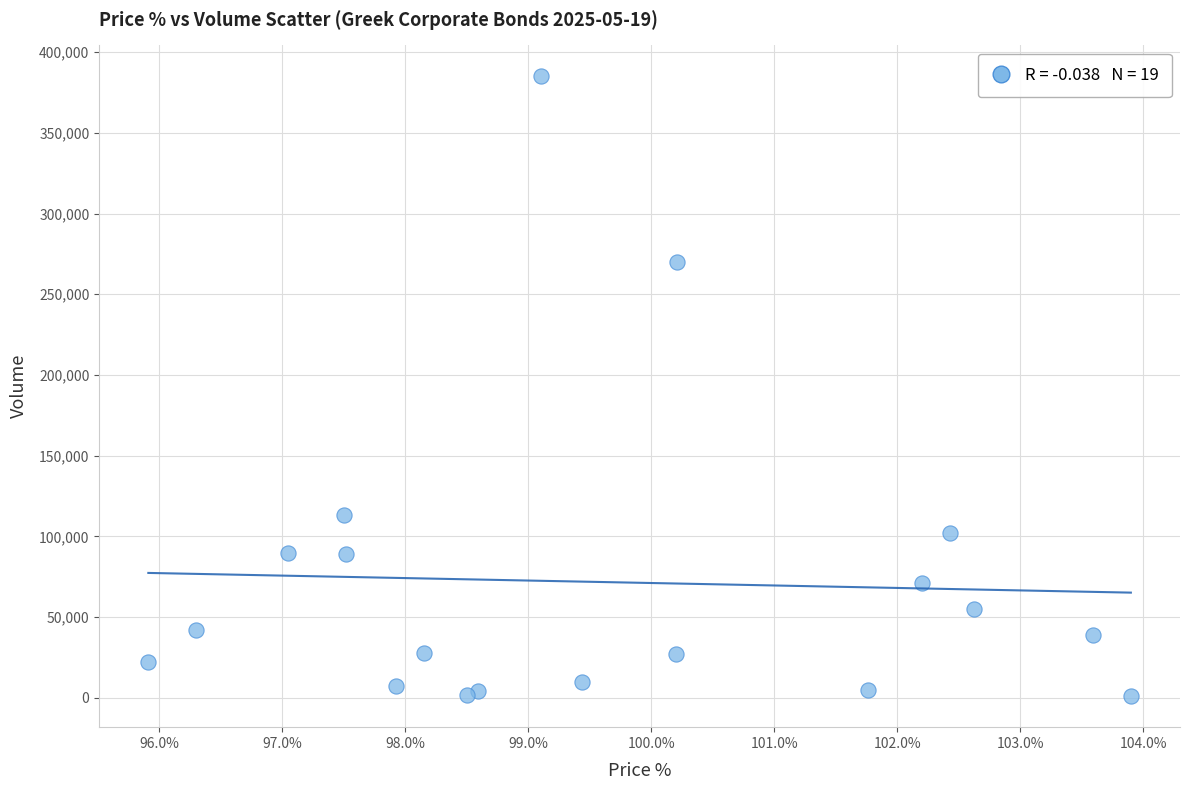

How many data points are displayed?

19